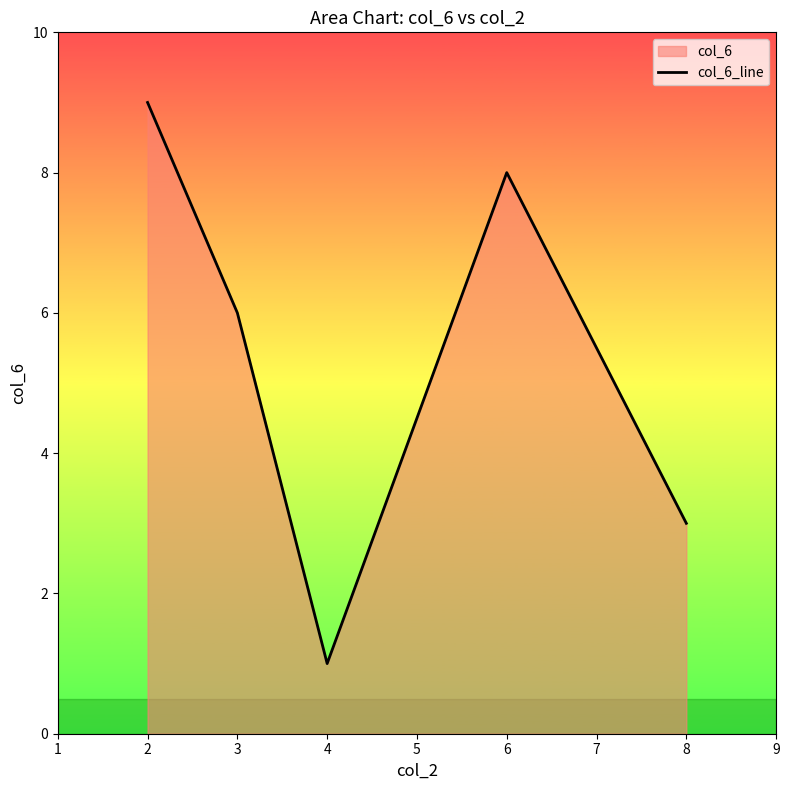

Reading left to right, extract all data points from this chart.

9	6	1	8	3